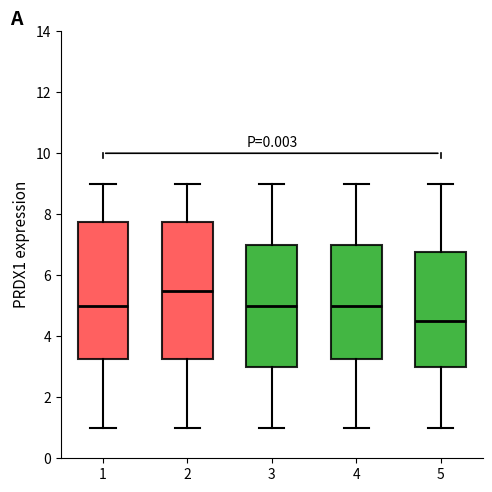

Where is the upper edge of the box at x = 1 on the y-axis? The values are not printed on the chart, so give them approximately, as read against the axis.

7.8